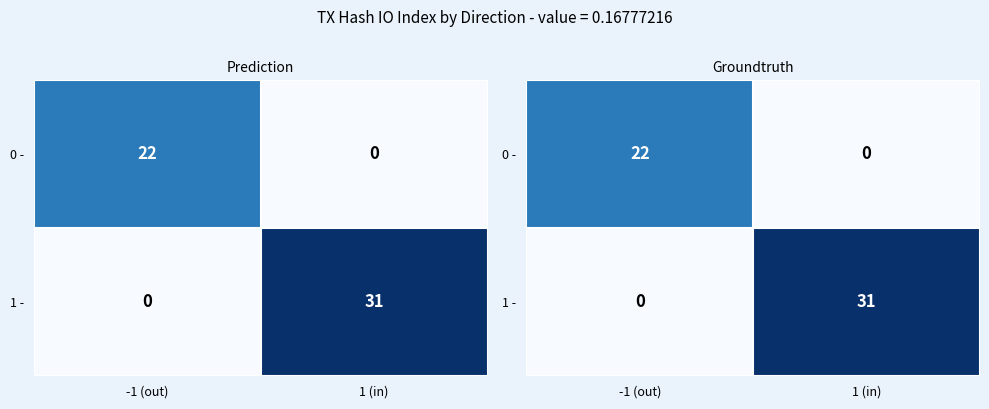

Count the number of categories in the chart.

2